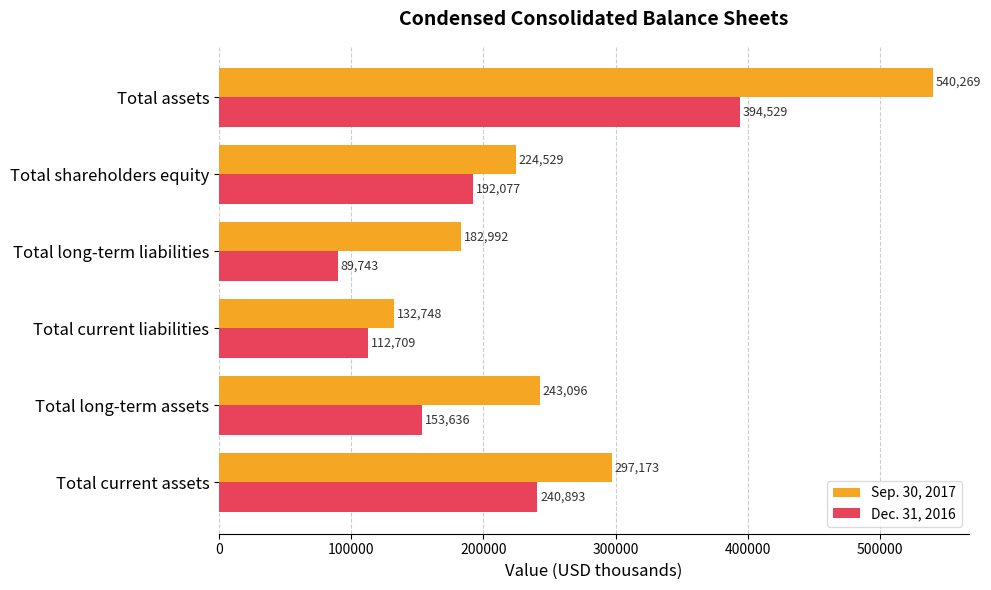

What is the difference between the maximum and second lowest values in the Dec. 31, 2016 series?

281820